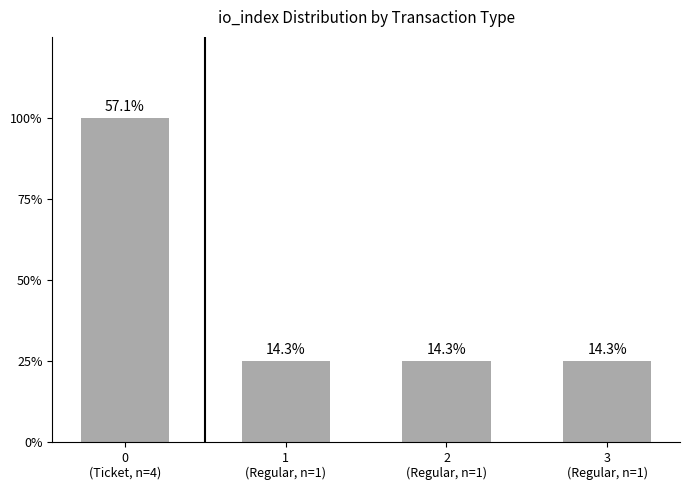

What is the ratio of the value at 2
(Regular, n=1) to the value at 0
(Ticket, n=4)?

0.2